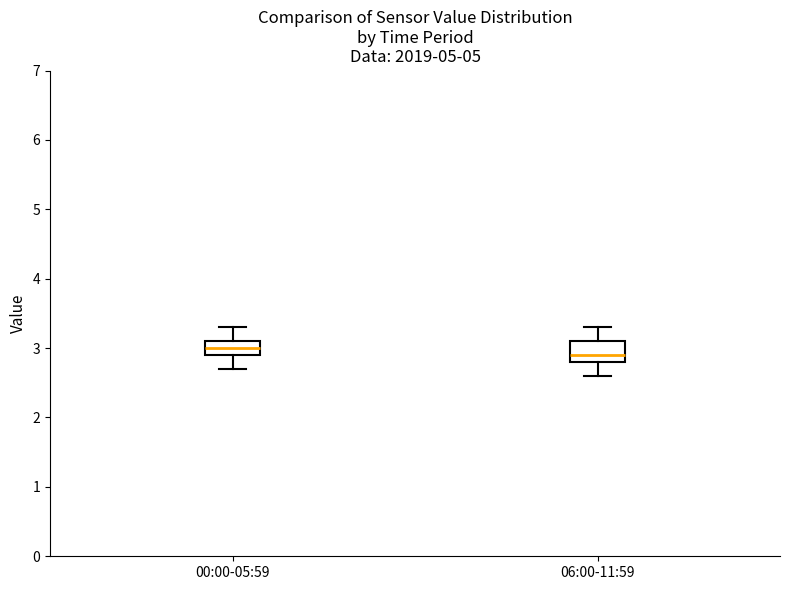

Reading left to right, transcribe this box plot: for each box, give where its median line is, the range the box spans, and where its two whiskers end, as read against the y-axis. The values are not printed on the chart, so give them approximately, as read against the axis.

00:00-05:59: median 3.0, box 2.9 to 3.1, whiskers 2.7 to 3.3
06:00-11:59: median 2.9, box 2.8 to 3.1, whiskers 2.6 to 3.3